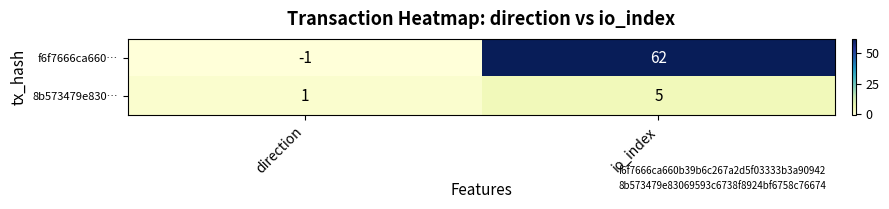

What is the average value of the 8b573479e830… series?

3